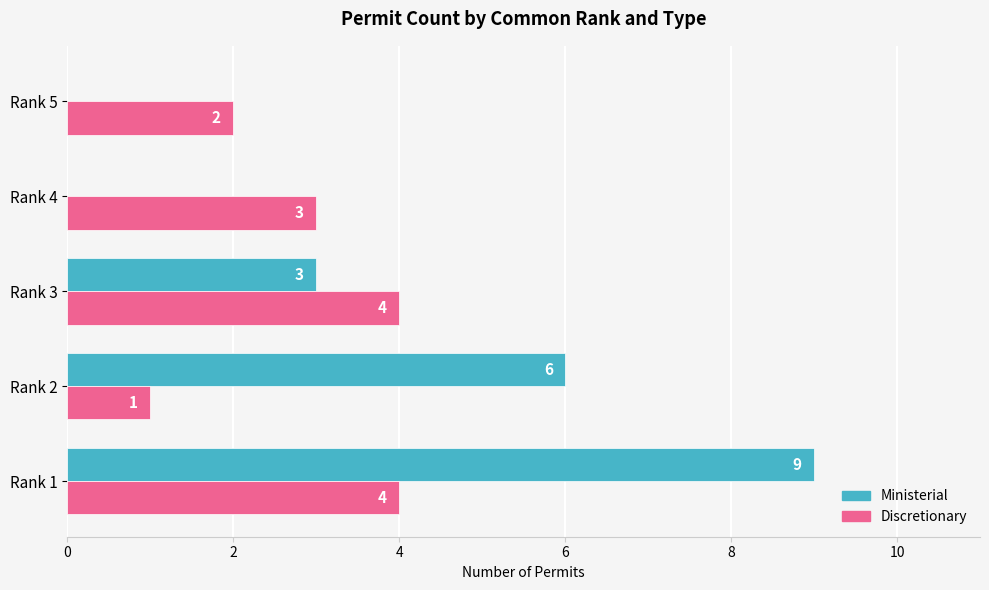

The value of Ministerial at Rank 3 is 3. True or false?

True